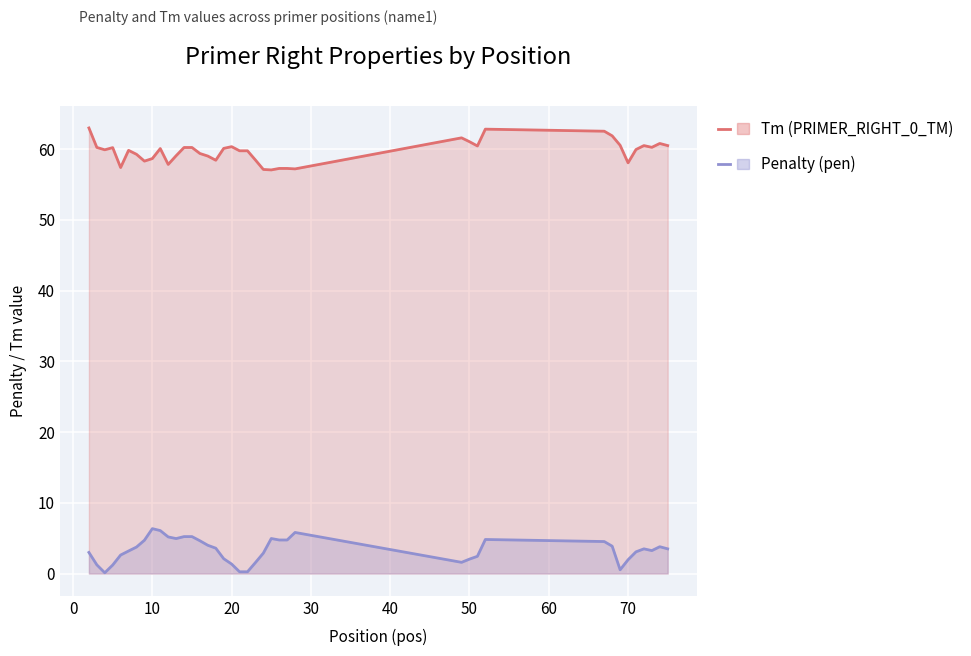

Reading right to left, extract all data points from this chart.

Tm (PRIMER_RIGHT_0_TM): 60.5	60.8	60.2	60.5	59.9	58.1	60.5	61.9	62.5	62.8	60.4	61.0	61.6	57.2	57.3	57.3	57.0	57.1	58.5	59.8	59.8	60.3	60.1	58.4	59.0	59.4	60.2	60.2	59.1	57.8	60.1	58.7	58.3	59.3	59.8	57.4	60.2	59.9	60.2	63.0
Penalty (pen): 3.5	3.8	3.2	3.5	3.1	1.9	0.5	3.9	4.5	4.8	2.4	2.0	1.6	5.8	4.7	4.7	5.0	2.9	1.5	0.2	0.2	1.3	2.1	3.6	4.0	4.6	5.2	5.2	4.9	5.2	6.1	6.3	4.7	3.7	3.2	2.6	1.2	0.1	1.2	3.0